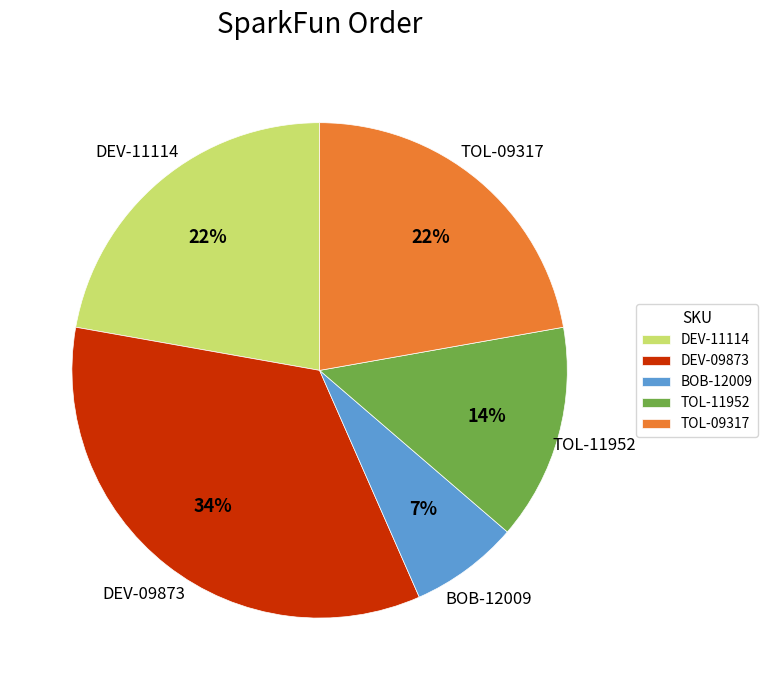

Which category has the biggest portion of the pie?

DEV-09873